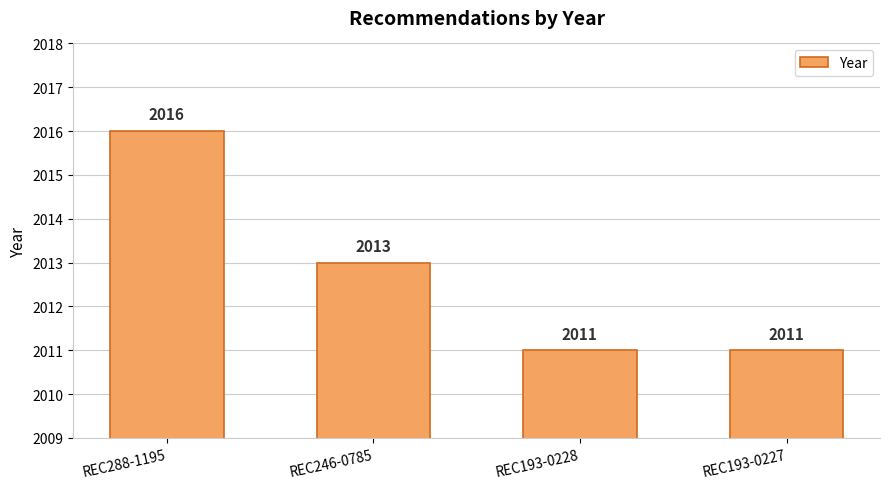

Which category has the highest value across all series?

REC288-1195